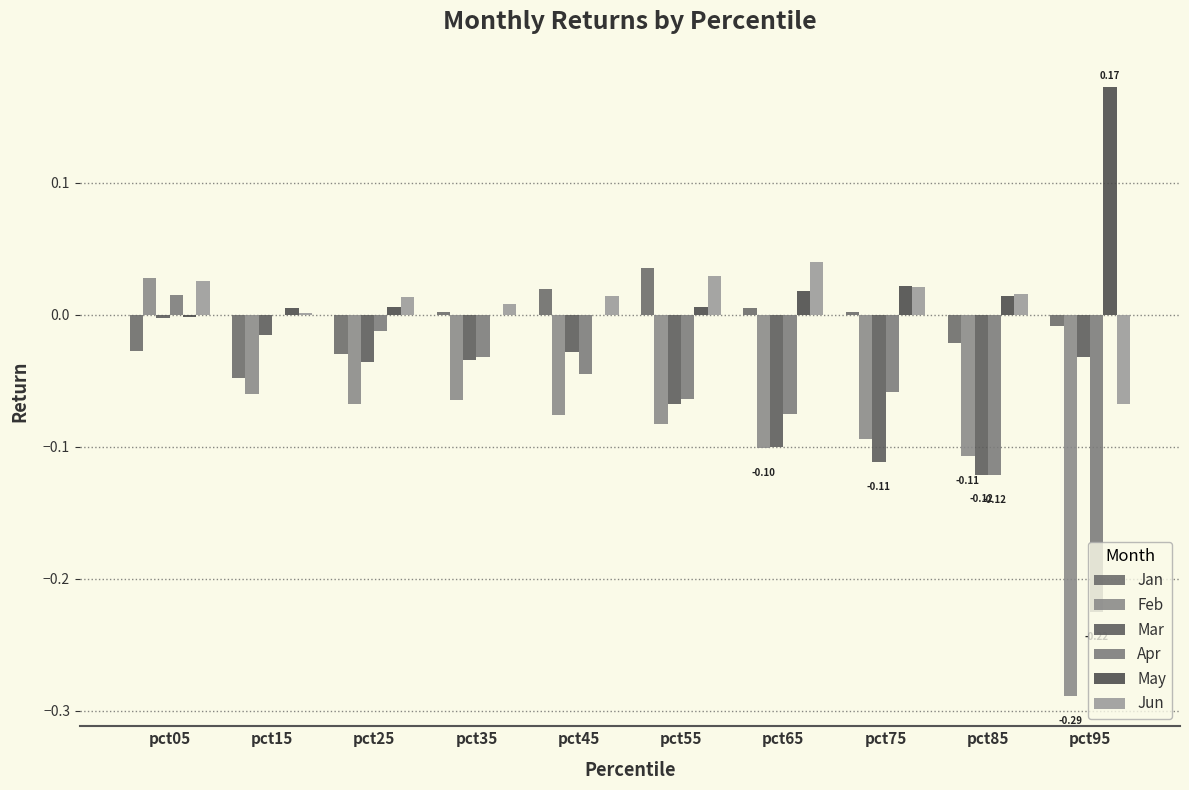

Which has a higher value, pct05 or pct65?

pct65